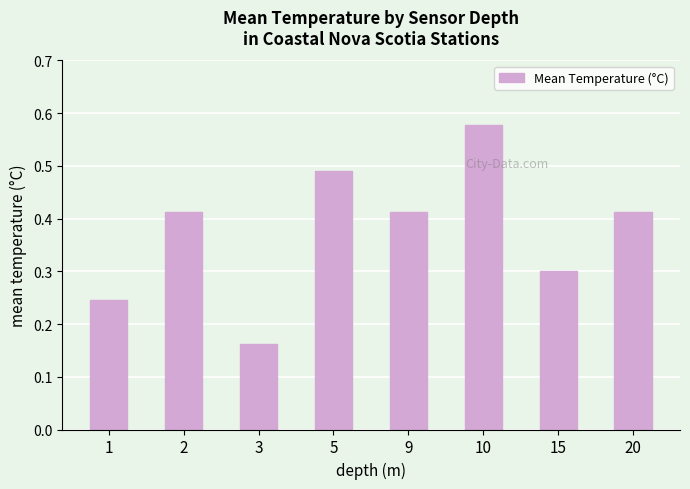

How many bars are there in total?

8